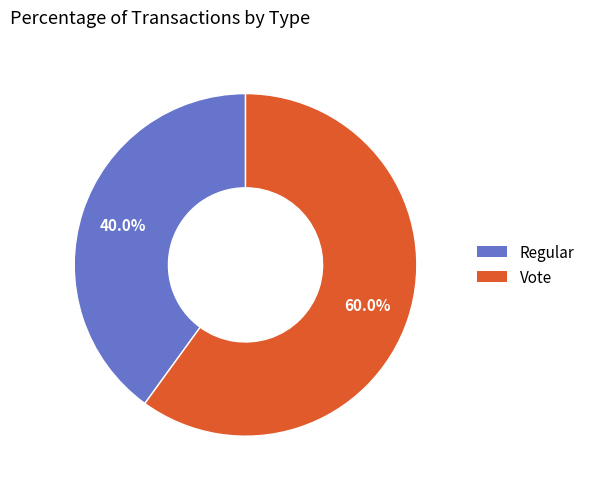

To the nearest percent, what percentage of the pie is Vote?

60%